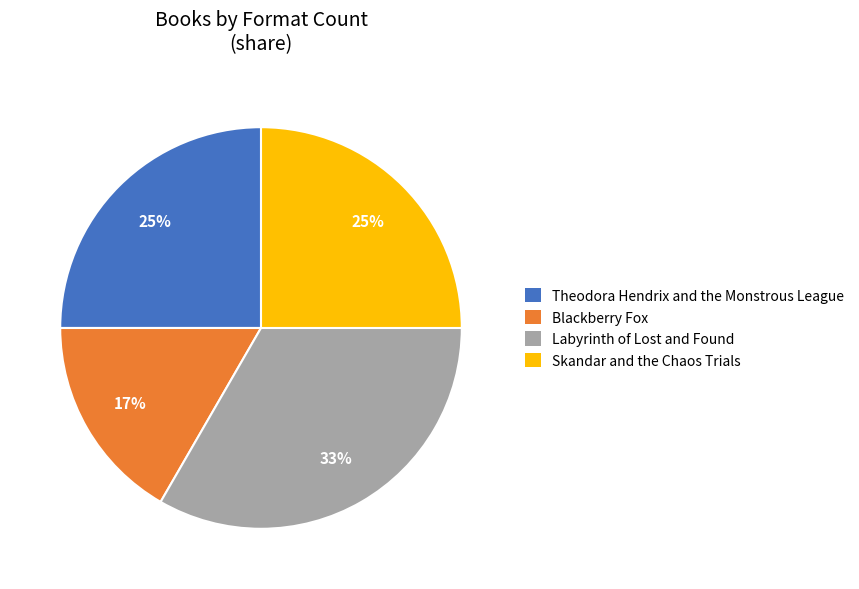

Between Blackberry Fox and Skandar and the Chaos Trials, which is larger?

Skandar and the Chaos Trials